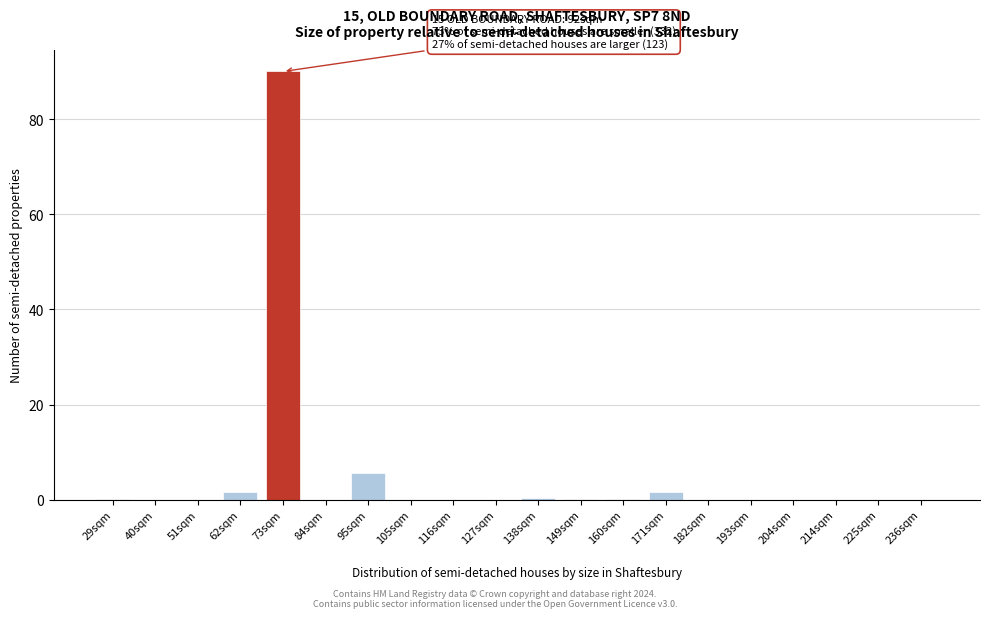

Between 95sqm and 73sqm, which is larger?

73sqm